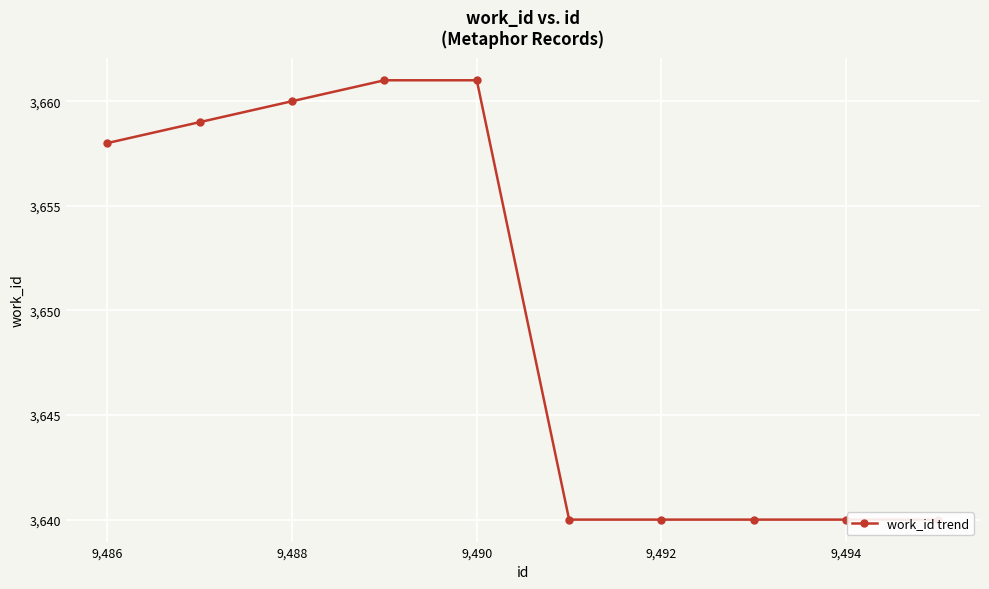

Which label corresponds to the largest value in the chart?

9,490